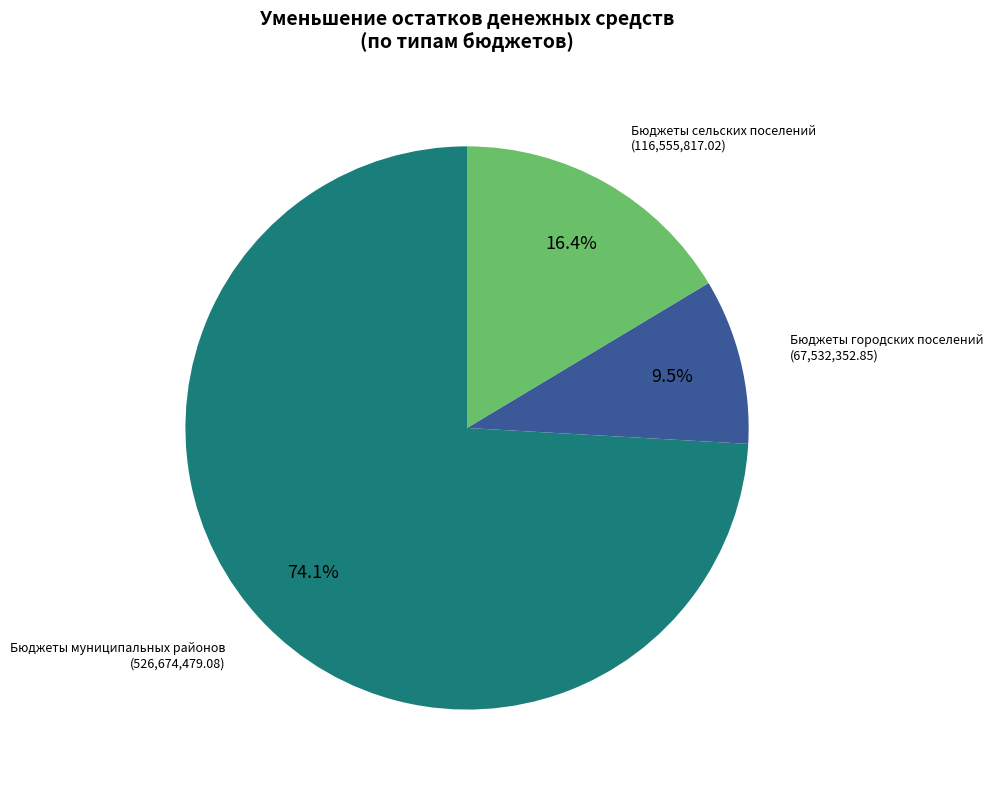

What is the ratio of the value at Бюджеты сельских поселений to the value at Бюджеты муниципальных районов?

0.2